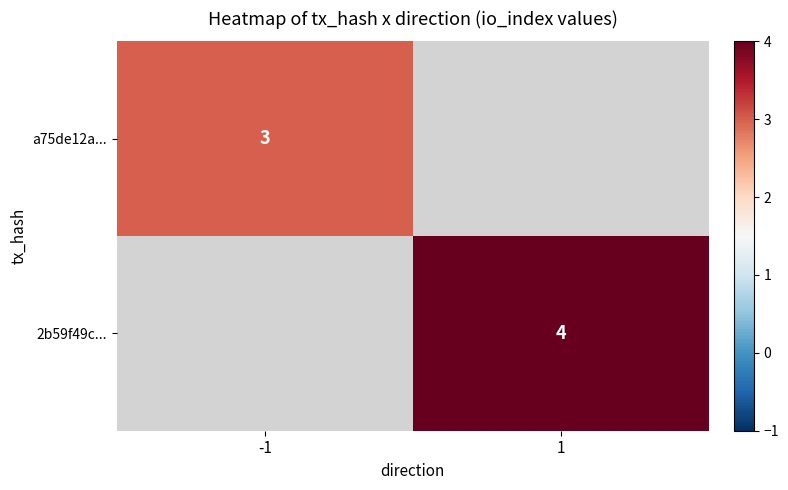

The 2b59f49c... series shows 2 at 1. True or false?

False